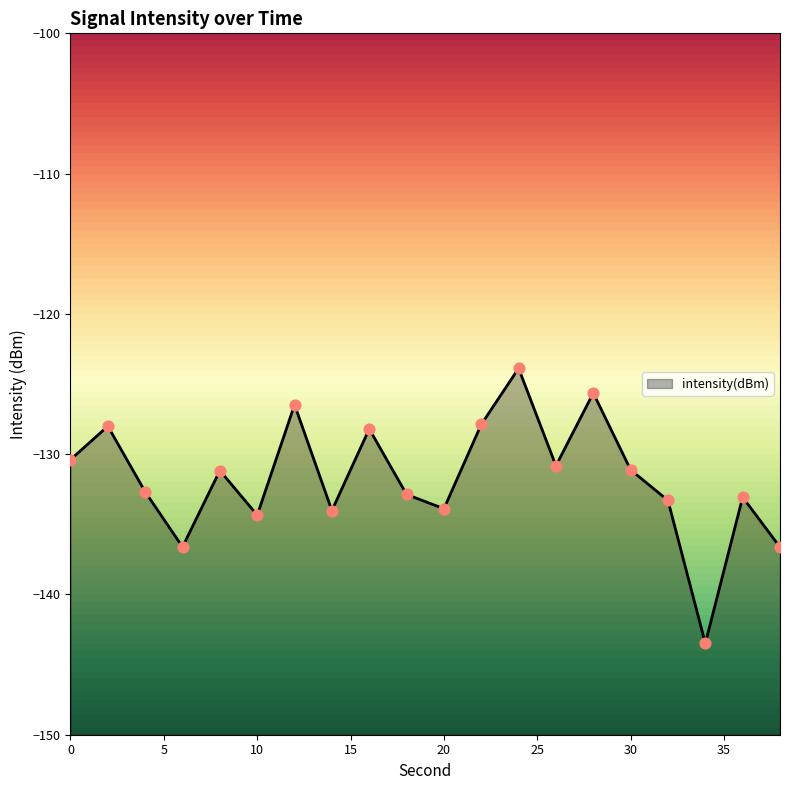

Between 28 and 24, which is larger?

24